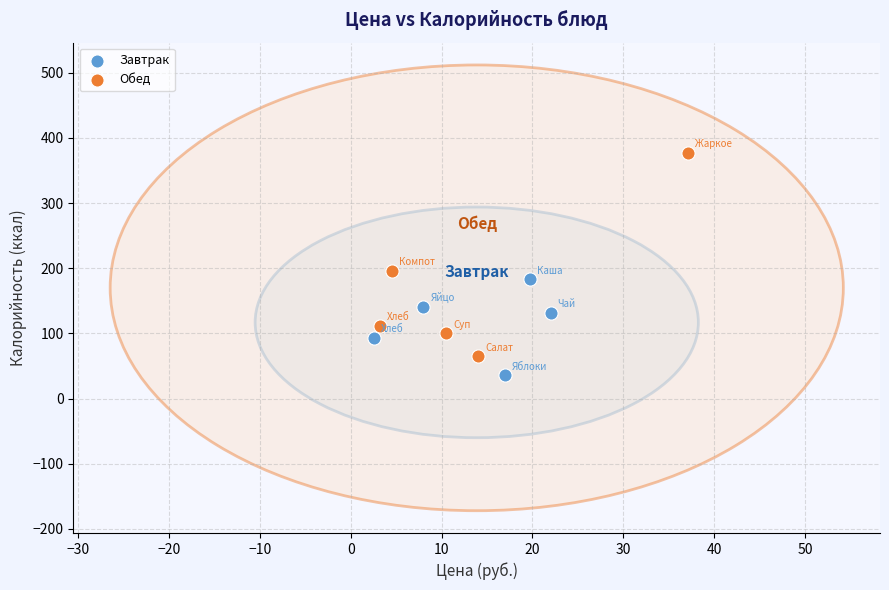

Which series contains the highest Y value?

Обед